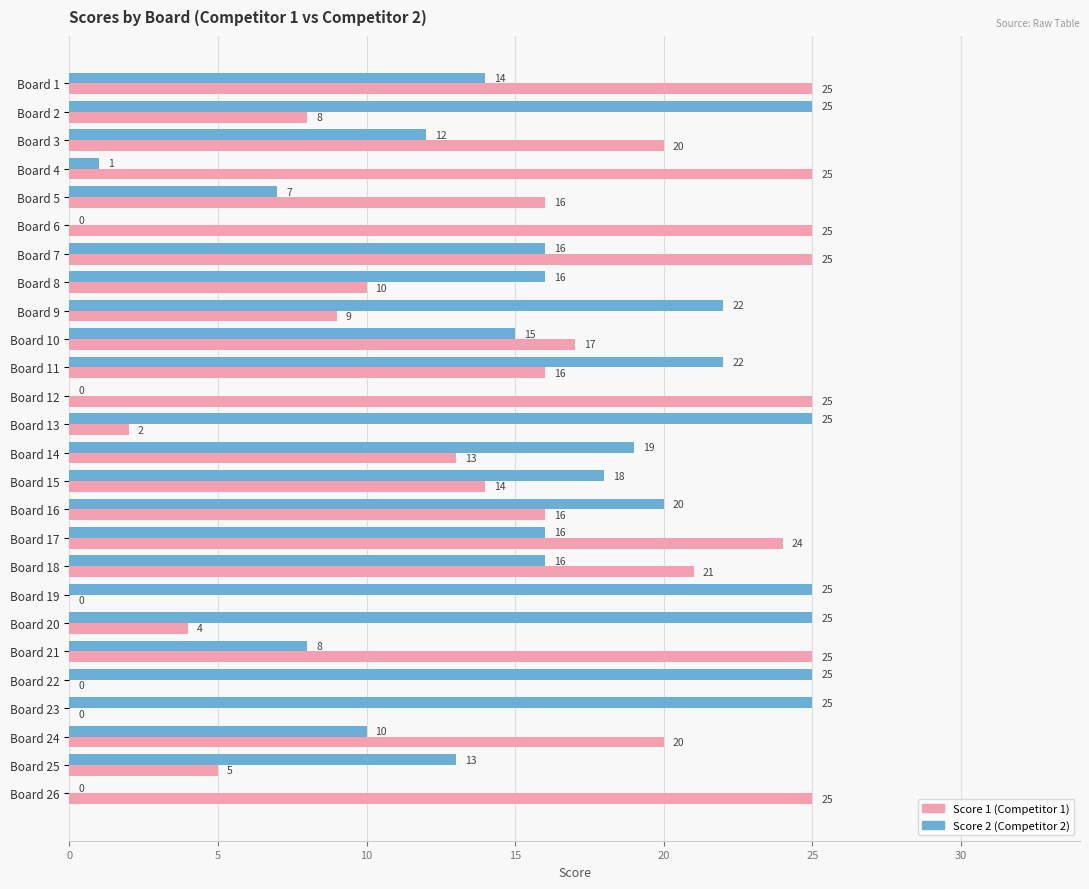

What is the maximum value shown in the chart?

25